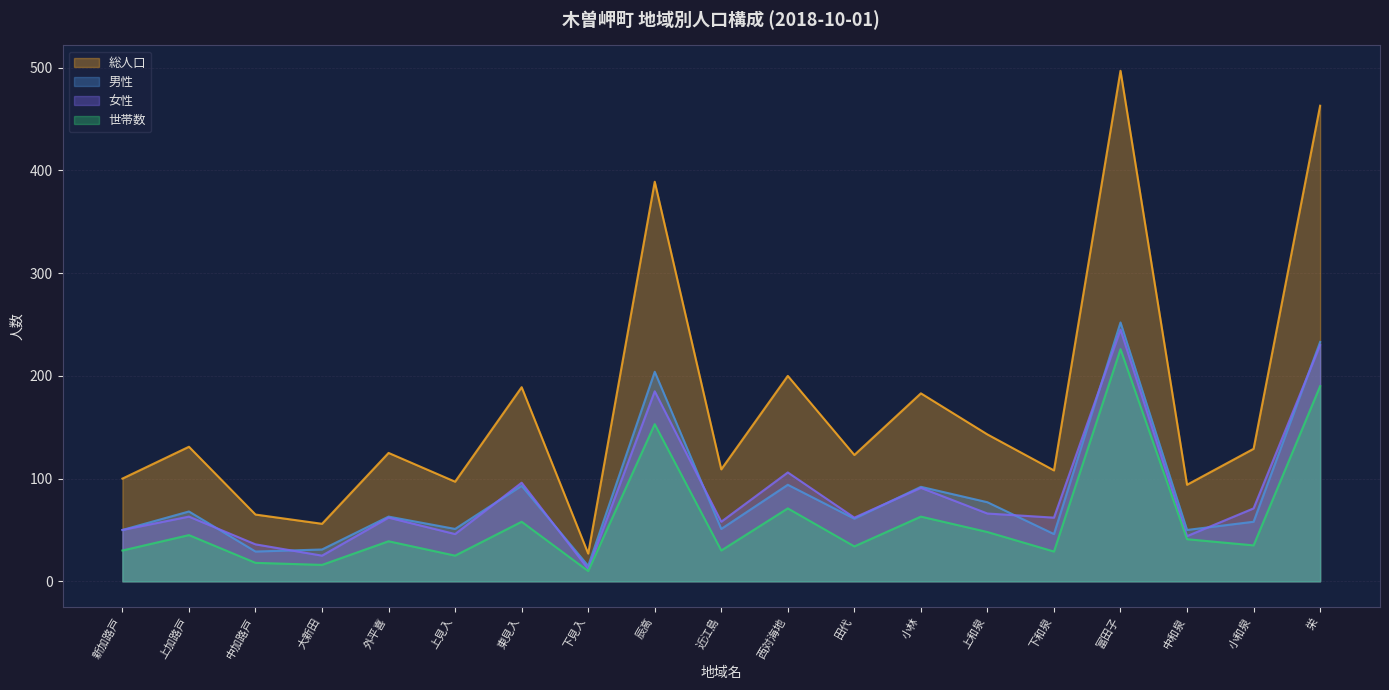

How many interior local valleys does the 世帯数 series have?

7